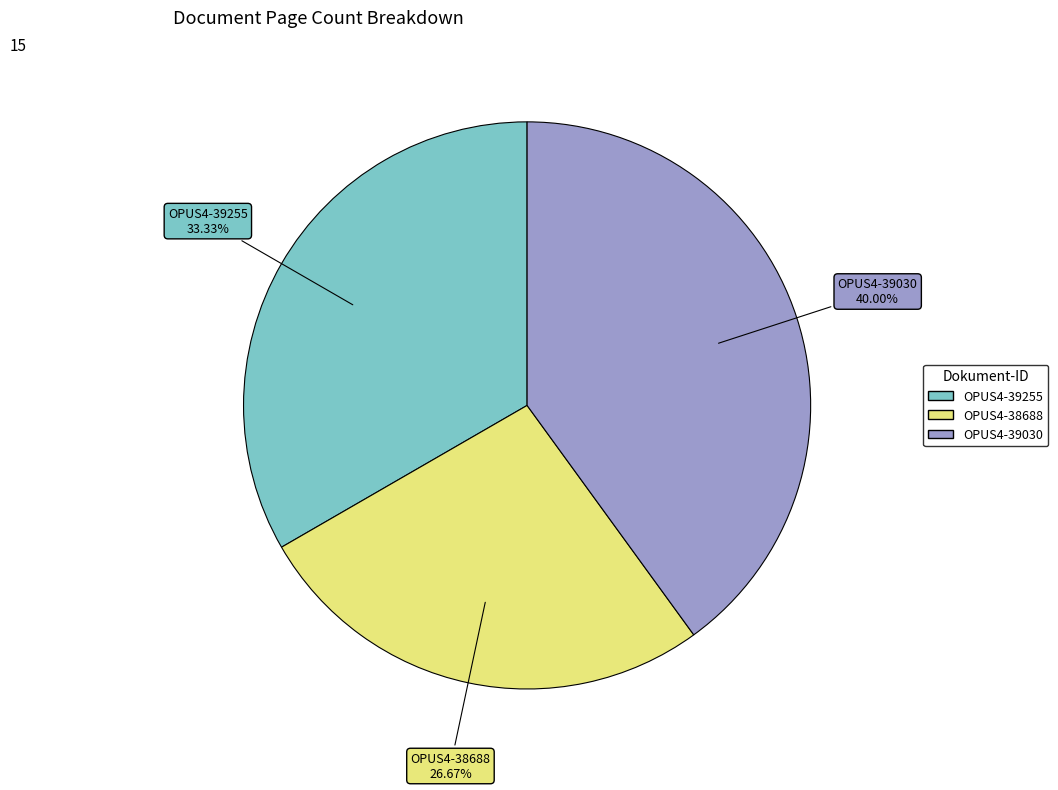

How many slices are in this pie chart?

3